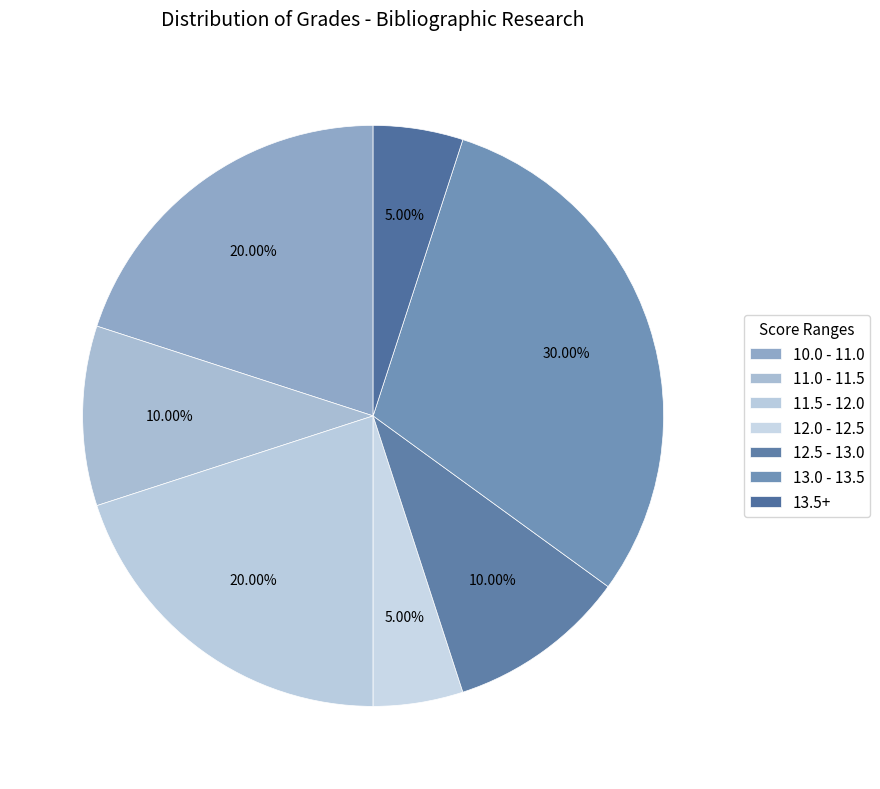

Is there any slice that represents more than half of the pie?

No